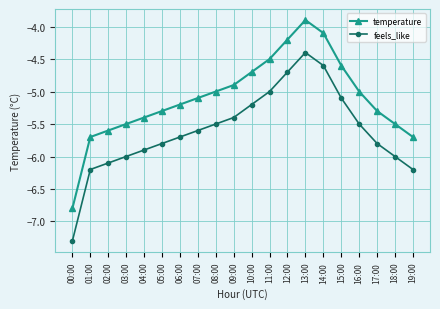

At how many categories does at least one series exceed -4?

1